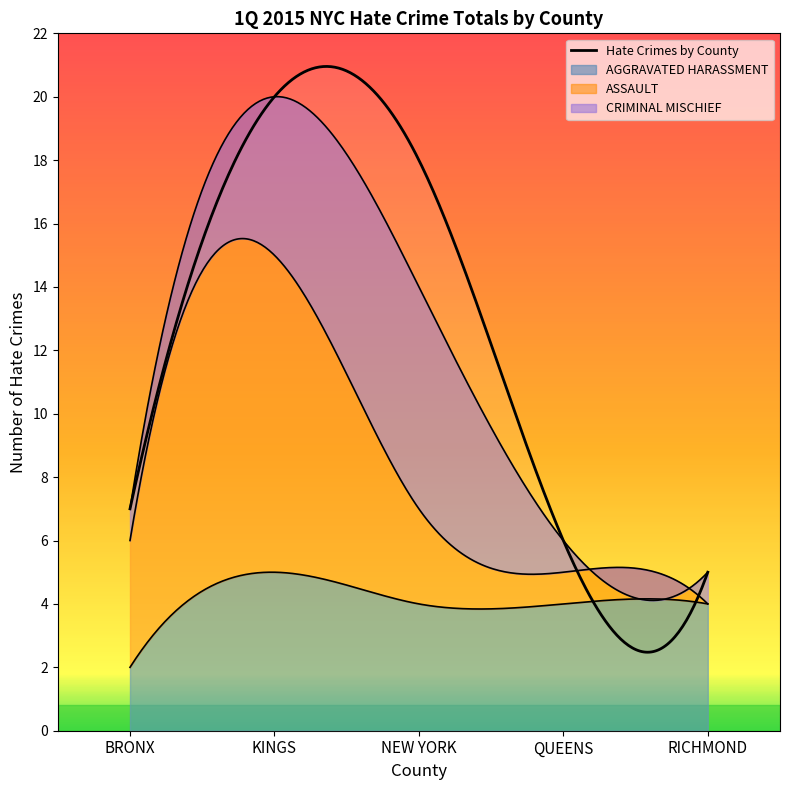

What is the greatest value displayed?

20